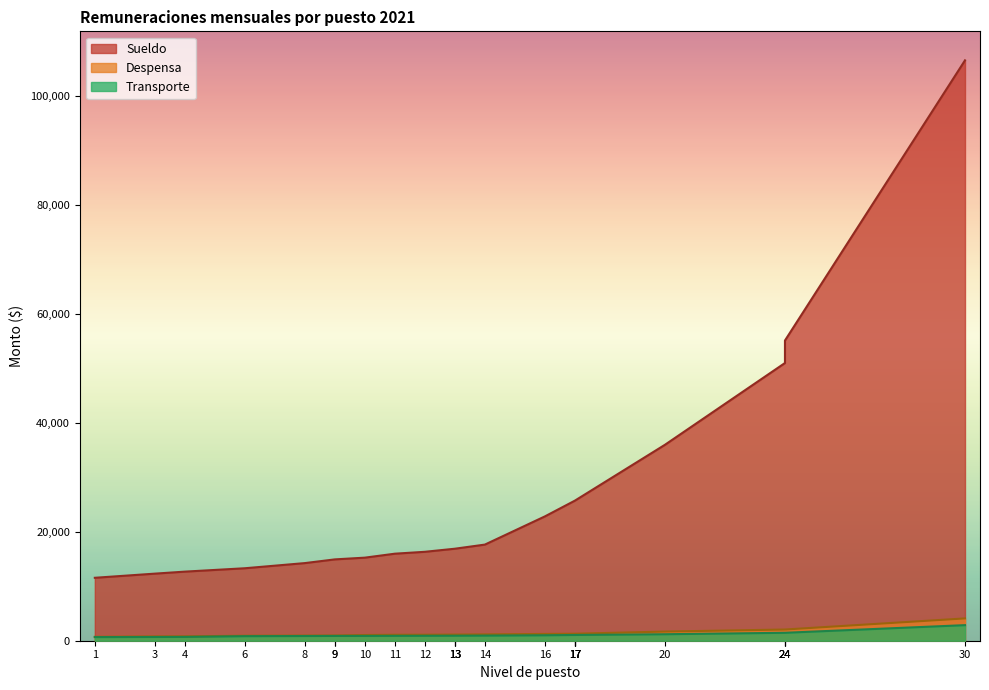

Is the value of Sueldo at 12 greater than the value of Despensa at 9?

Yes